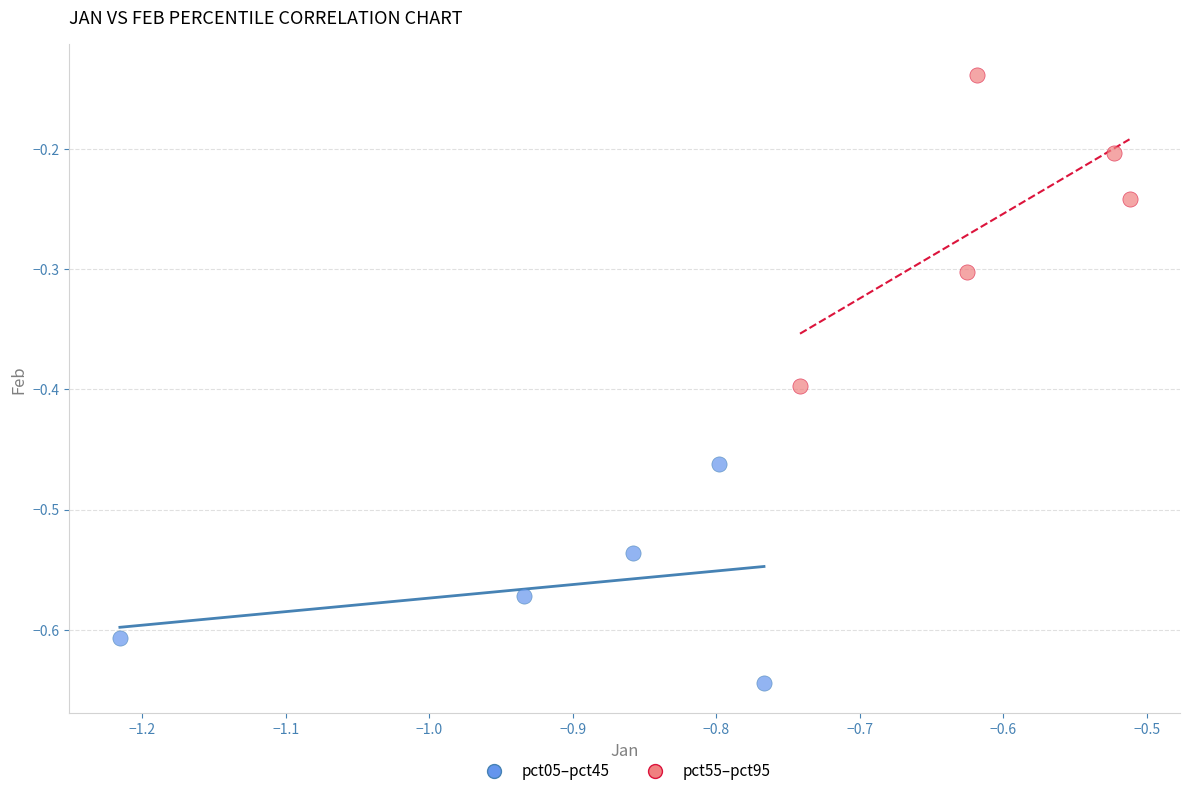

Which series reaches the maximum Y coordinate?

pct55–pct95